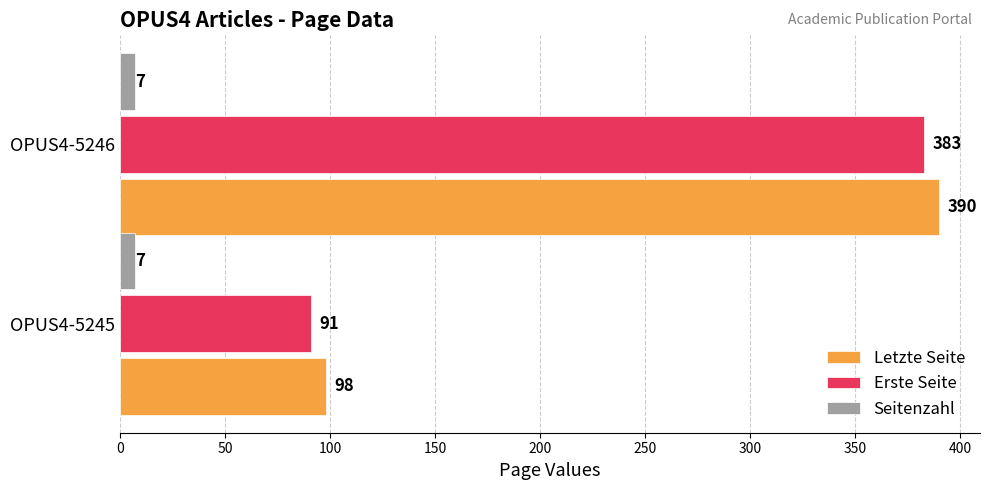

What is the sum of the Erste Seite values at OPUS4-5245 and OPUS4-5246?

474